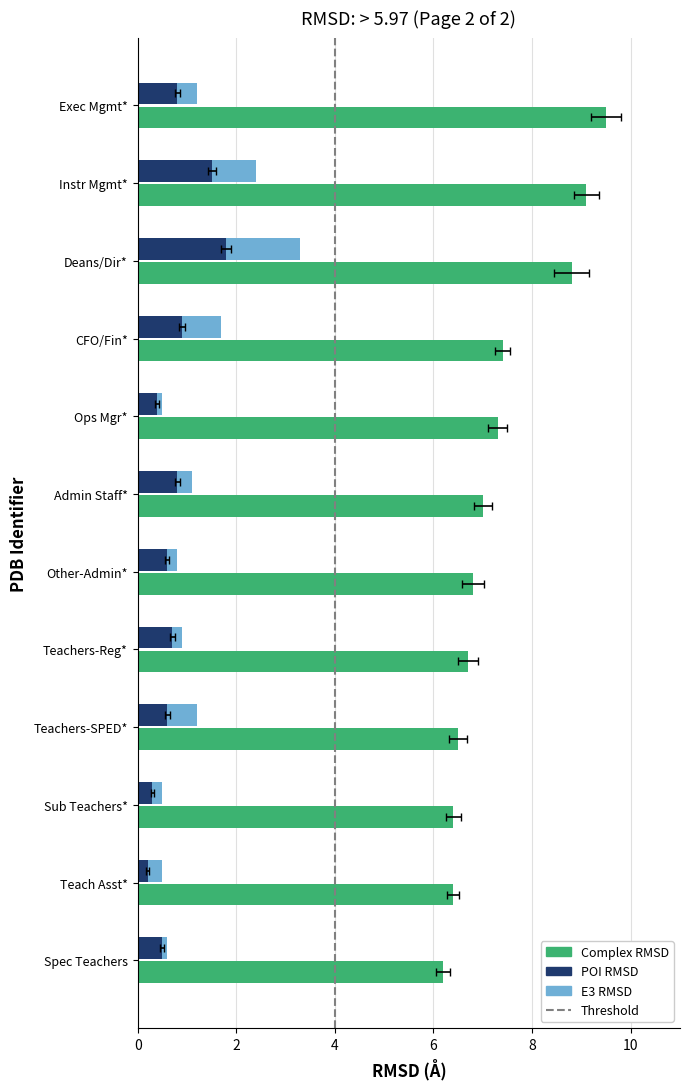

What is the label of the 10th bar from the right?

Deans/Dir*